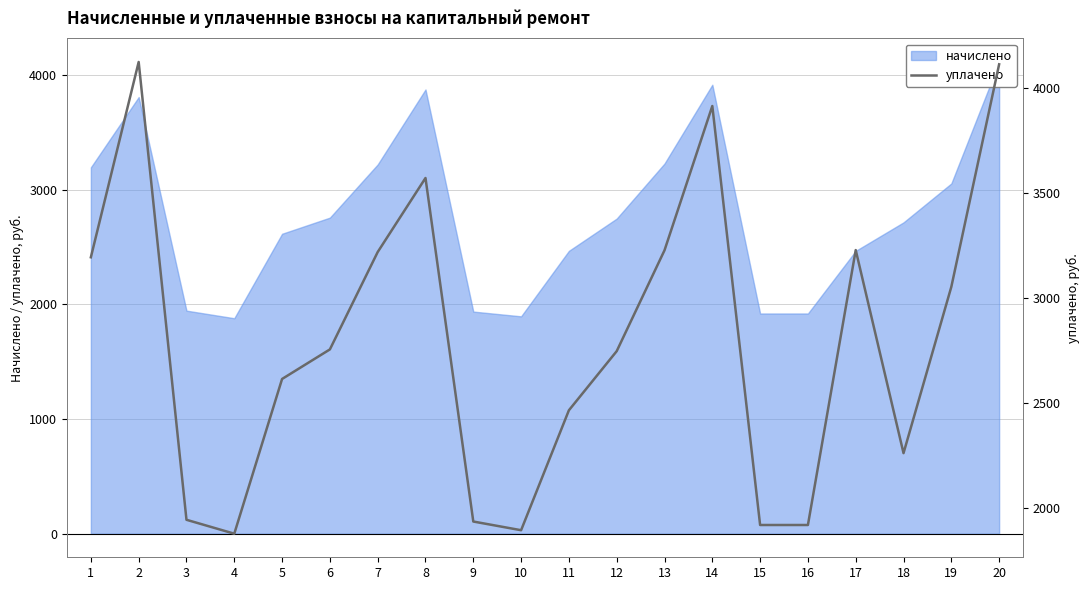

At which category does the data reach its first local peak?

2